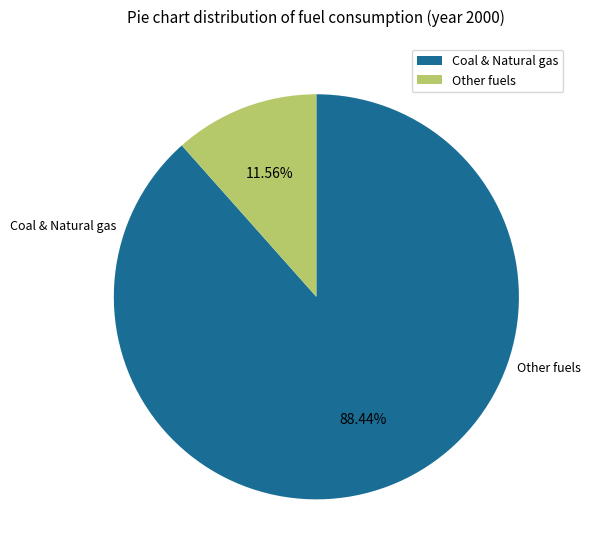

Is there a majority slice in this chart?

Yes